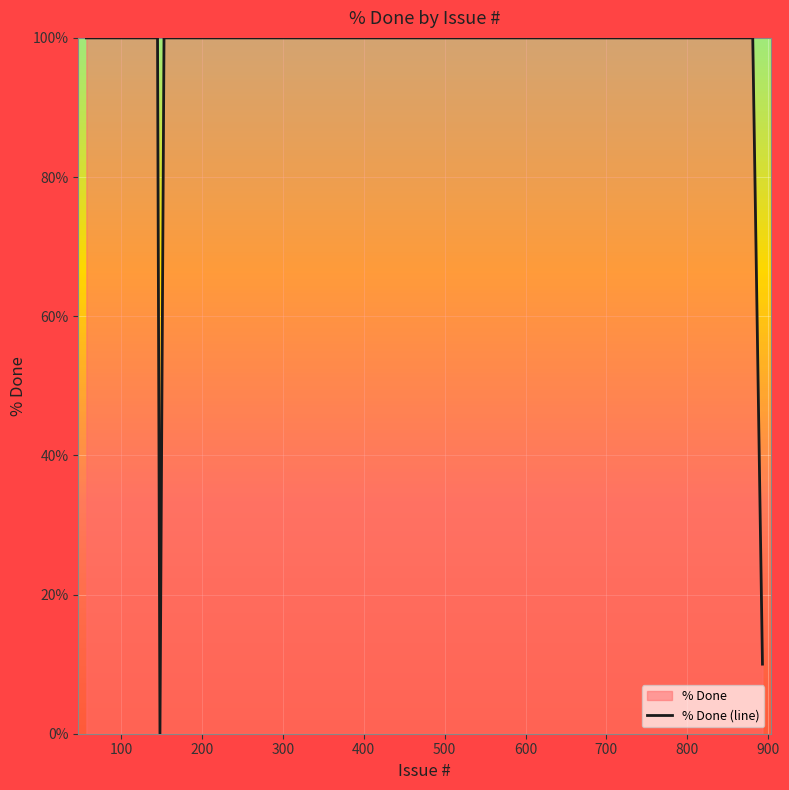

How many lines are shown in the chart?

1